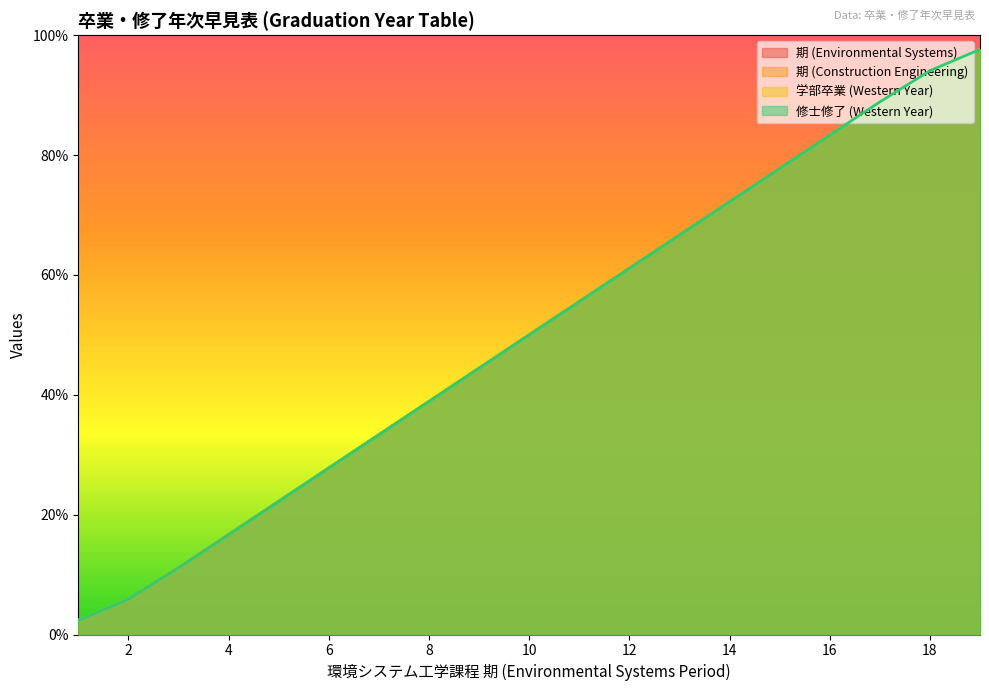

How many lines are shown in the chart?

4